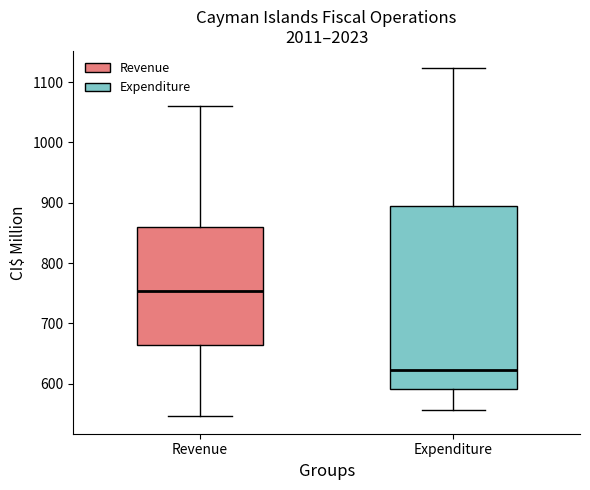

Which box is the tallest, from its lower edge to its upper edge?

Expenditure